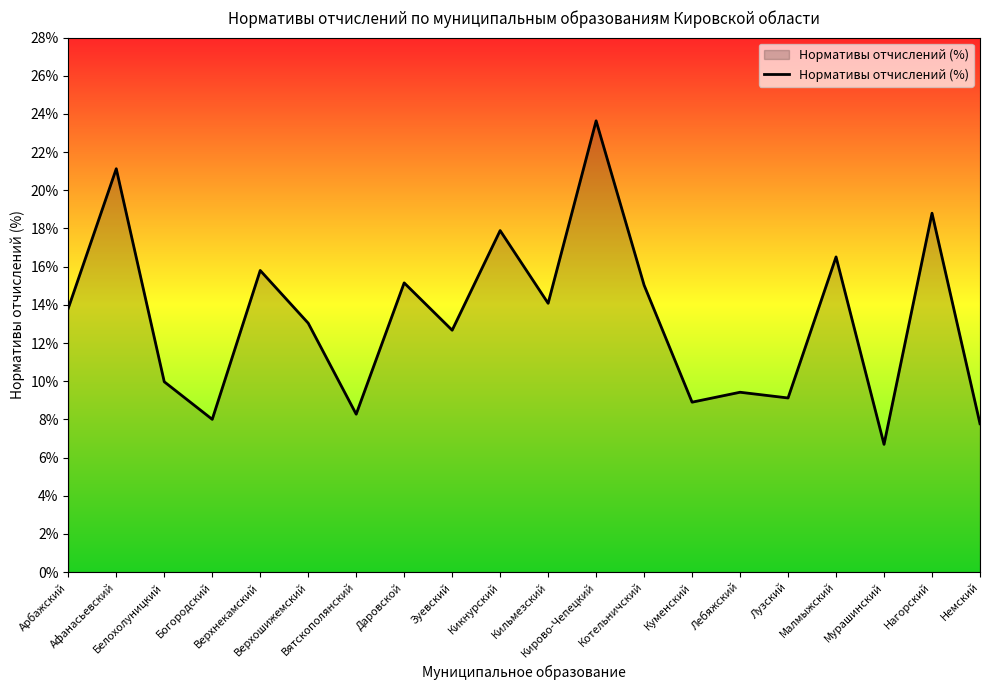

True or false: the data has more than 1 interior local peaks.

True